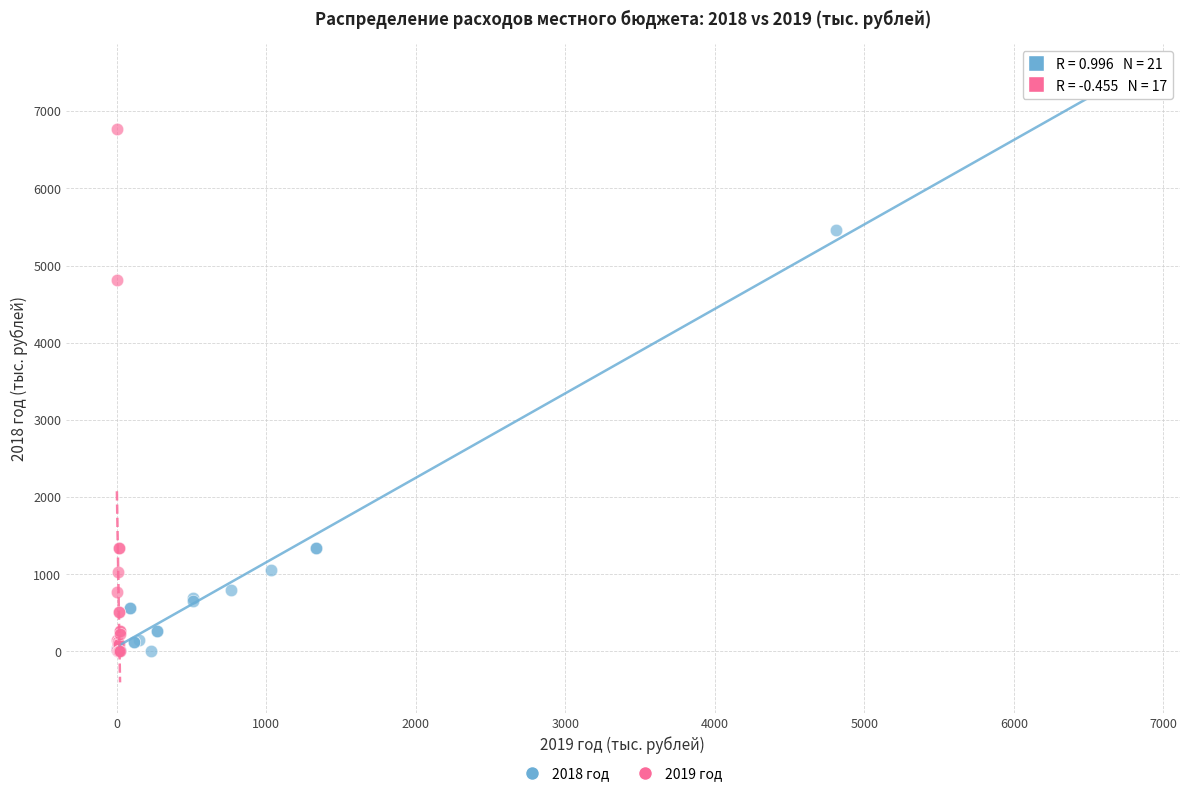

Which series has the largest Y range (max minus min)?

2018 год